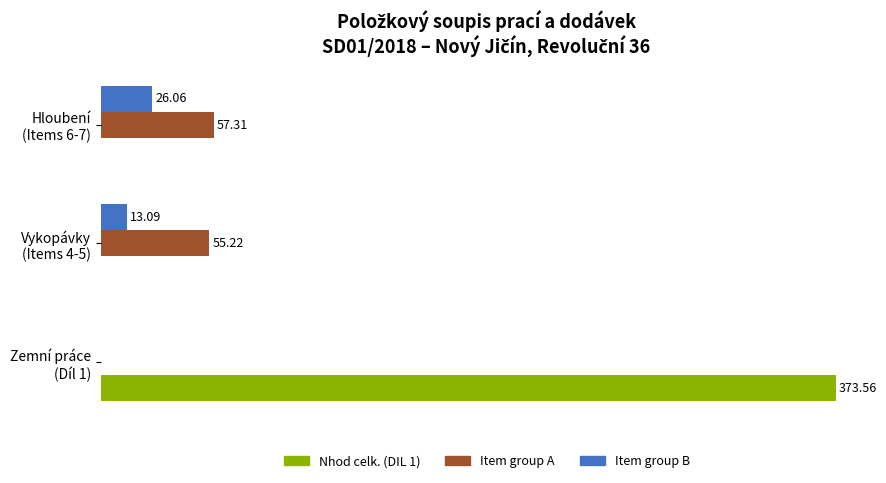

Which series has the largest total across all categories?

Nhod celk. (DIL 1)